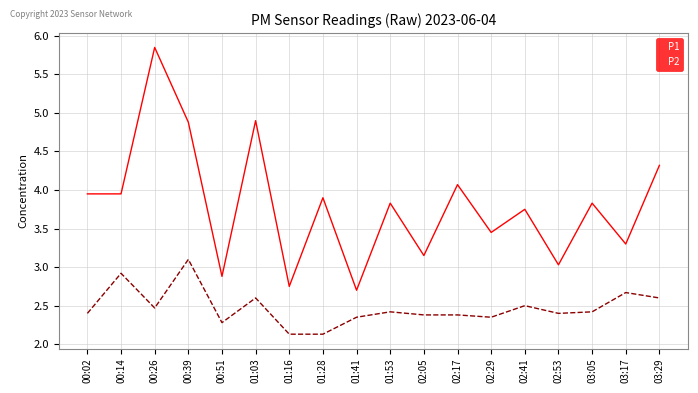

At 01:53, list the series in order from smallest to largest.

P2, P1